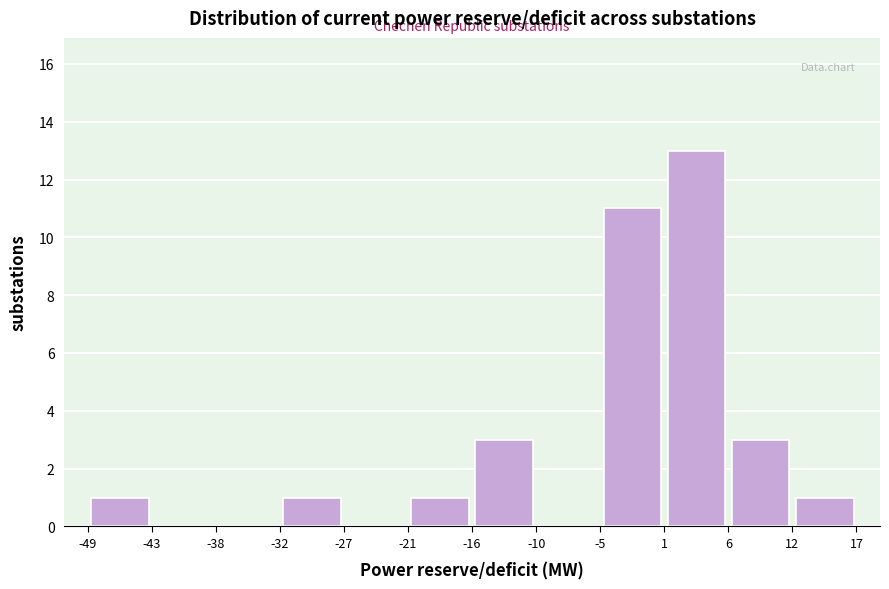

Reading left to right, list every bar in this chart as the range it spans on the x-axis followed by its height. Neither the bar edges nor the heights are printed on the chart, so give them approximately, as read against the axes.

-49 to -43: 1
-43 to -38: 0
-38 to -32: 0
-32 to -27: 1
-27 to -21: 0
-21 to -16: 1
-16 to -10: 3
-10 to -5: 0
-5 to 1: 11
1 to 6: 13
6 to 12: 3
12 to 17: 1